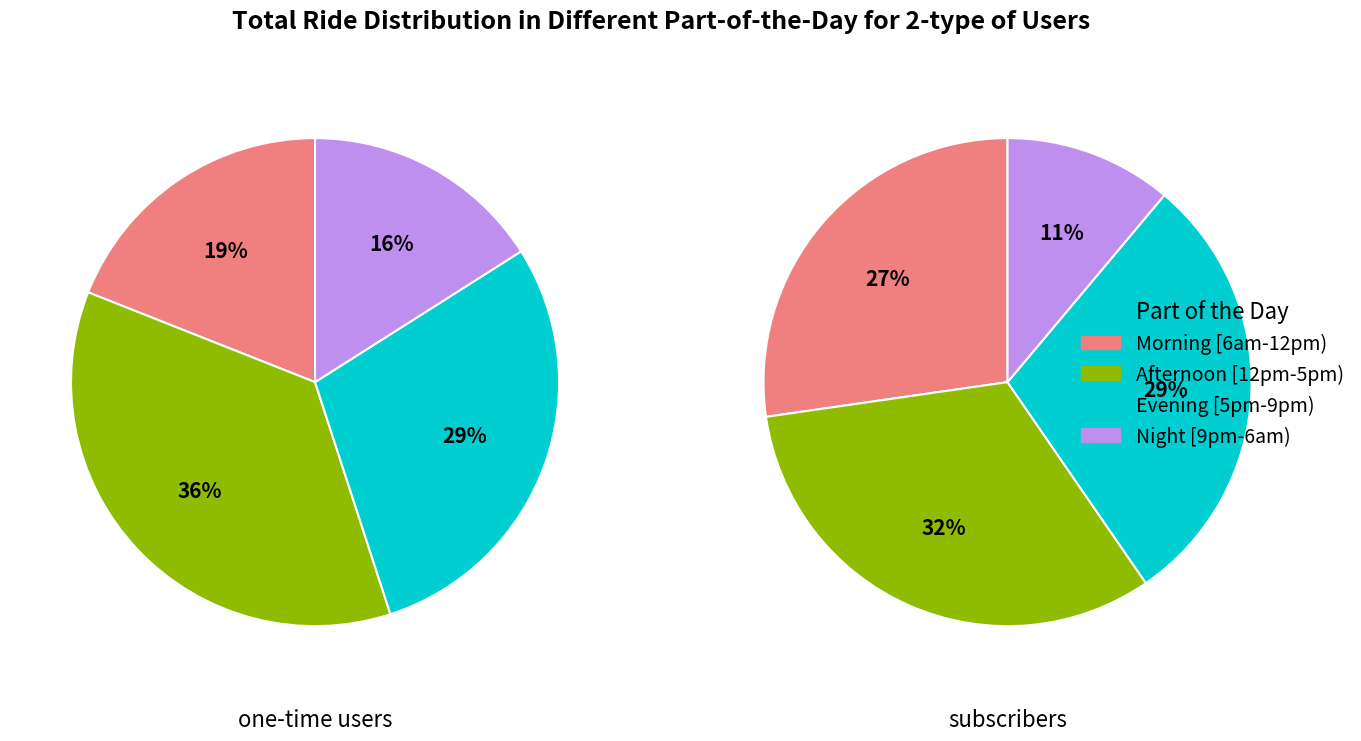

What percentage do 2 and 3 together represent?

45.0%